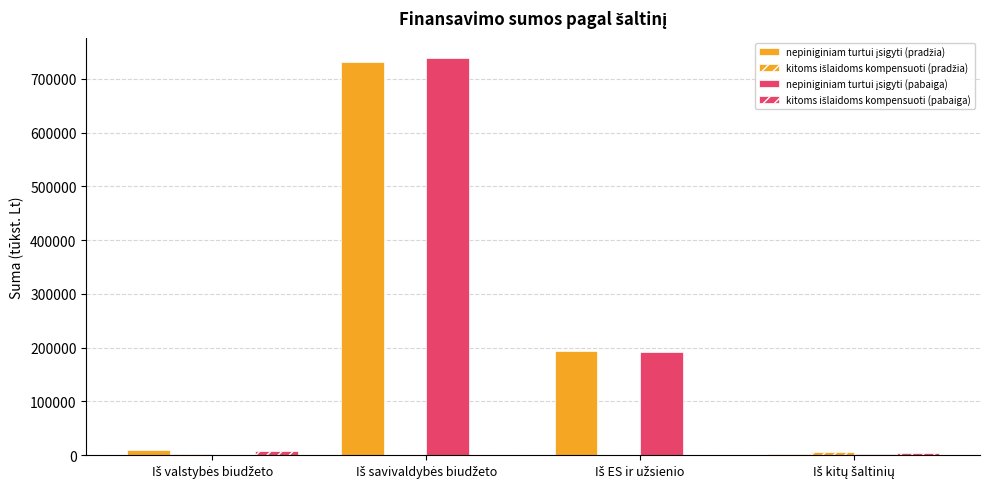

How many groups of bars are there?

4